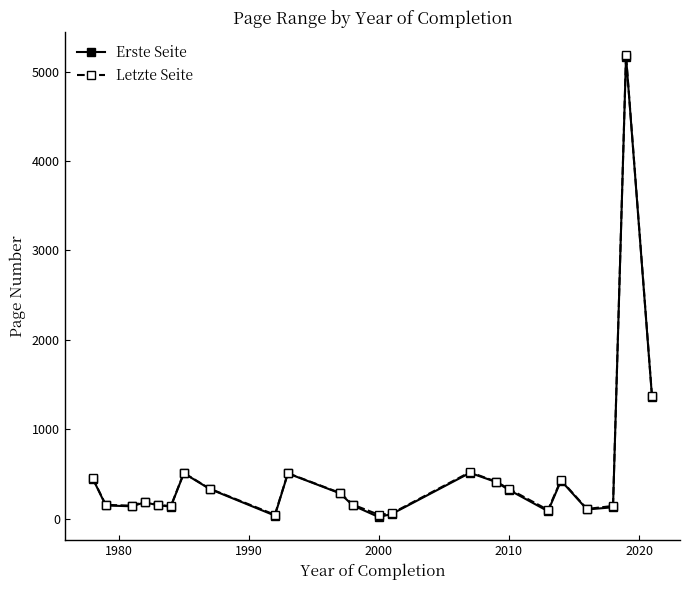

What is the value of the Letzte Seite point at the 8th from the left?

334.5